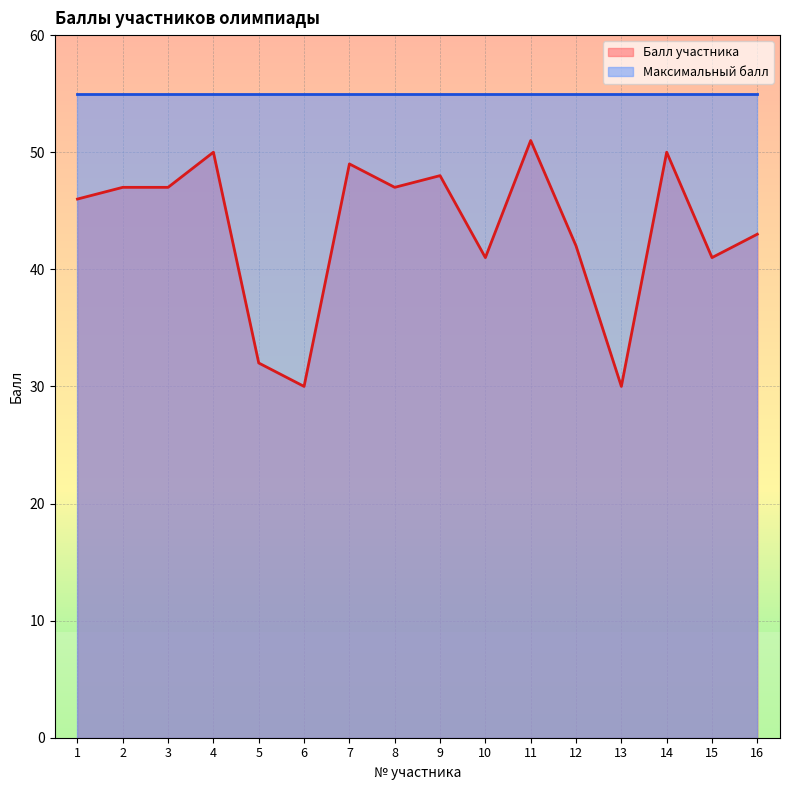

What is the sum of the values at 9 and 5?

80